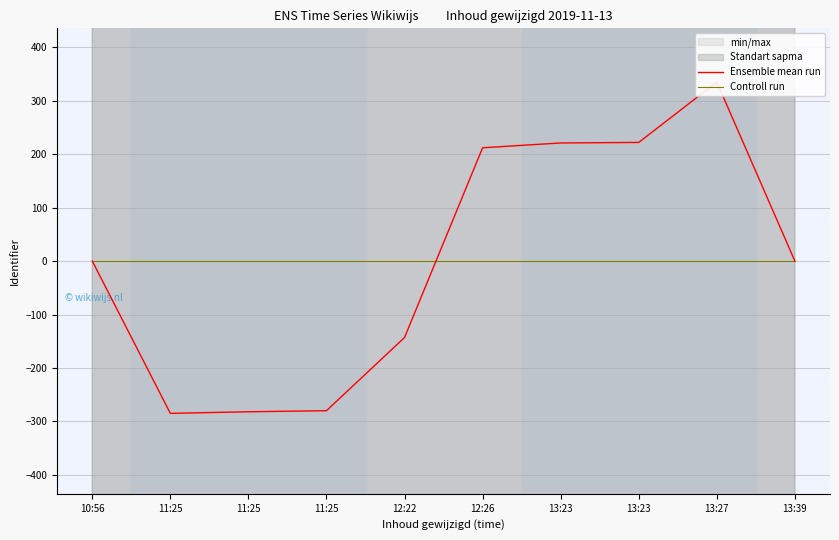

List the series in order of their peak value, lowest first.

Controll run, Ensemble mean run